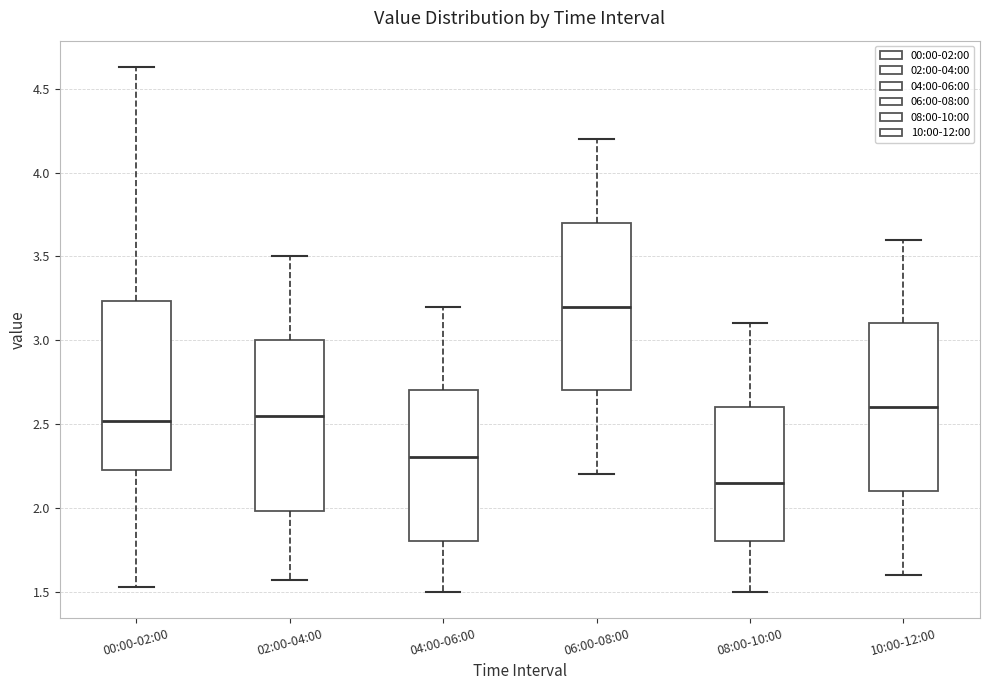

Reading left to right, transcribe this box plot: for each box, give where its median line is, the range the box spans, and where its two whiskers end, as read against the y-axis. The values are not printed on the chart, so give them approximately, as read against the axis.

00:00-02:00: median 2.50, box 2.20 to 3.25, whiskers 1.55 to 4.65
02:00-04:00: median 2.55, box 2.00 to 3.00, whiskers 1.55 to 3.50
04:00-06:00: median 2.30, box 1.80 to 2.70, whiskers 1.50 to 3.20
06:00-08:00: median 3.20, box 2.70 to 3.70, whiskers 2.20 to 4.20
08:00-10:00: median 2.15, box 1.80 to 2.60, whiskers 1.50 to 3.10
10:00-12:00: median 2.60, box 2.10 to 3.10, whiskers 1.60 to 3.60